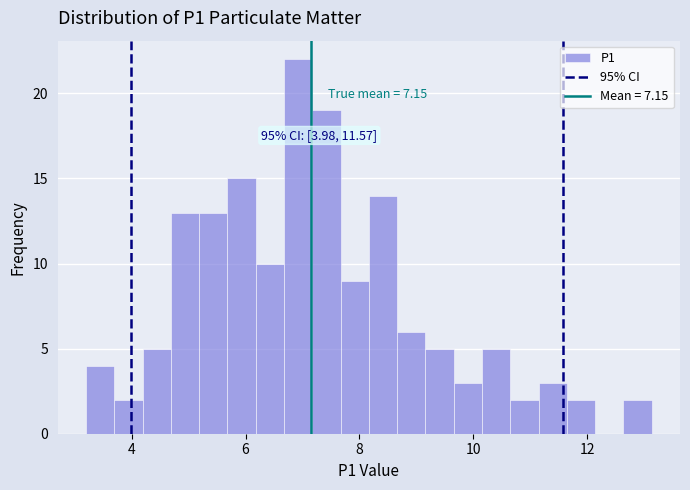

Around what value on the x-axis is the tallest bar? Give the approximate position of its centre, as read against the axis.

7.0